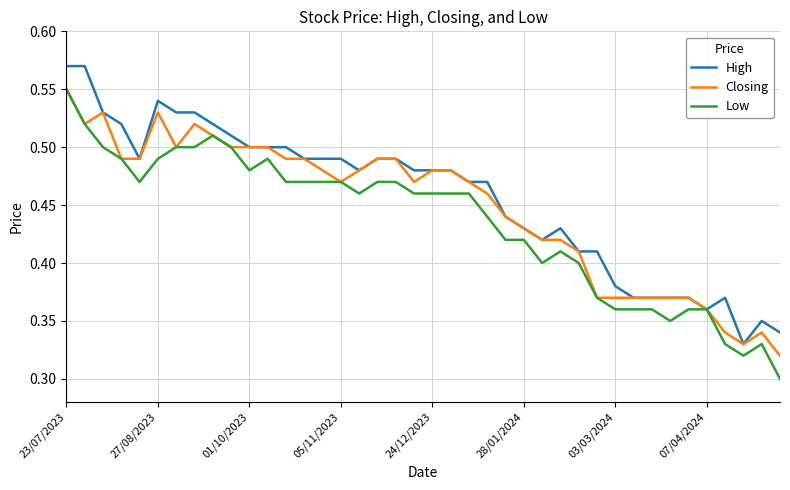

In High, how many points are higher than both neighbors (excluding endpoints)?

4